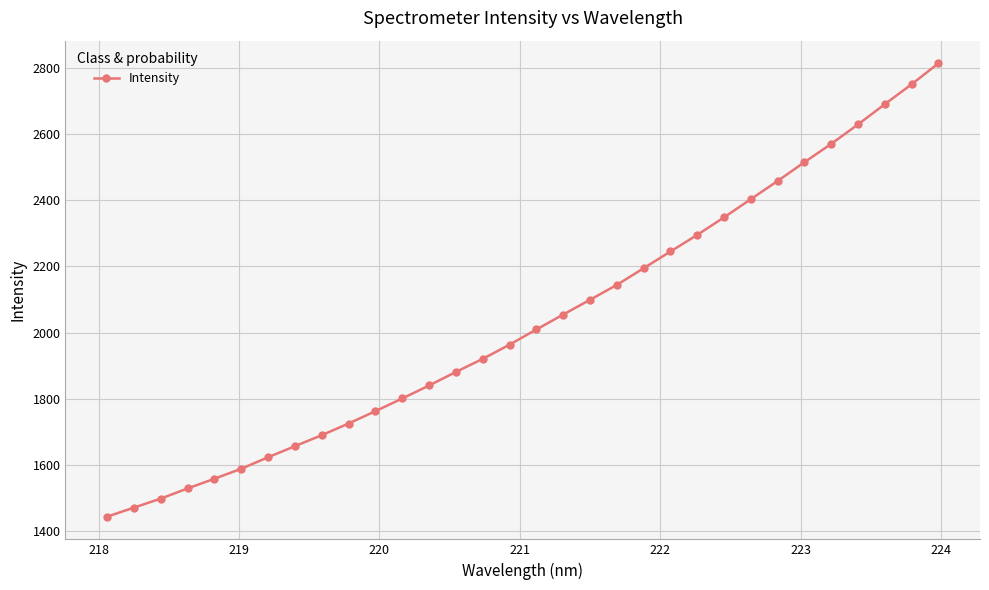

What is the difference between the maximum and minimum values?

1371.6